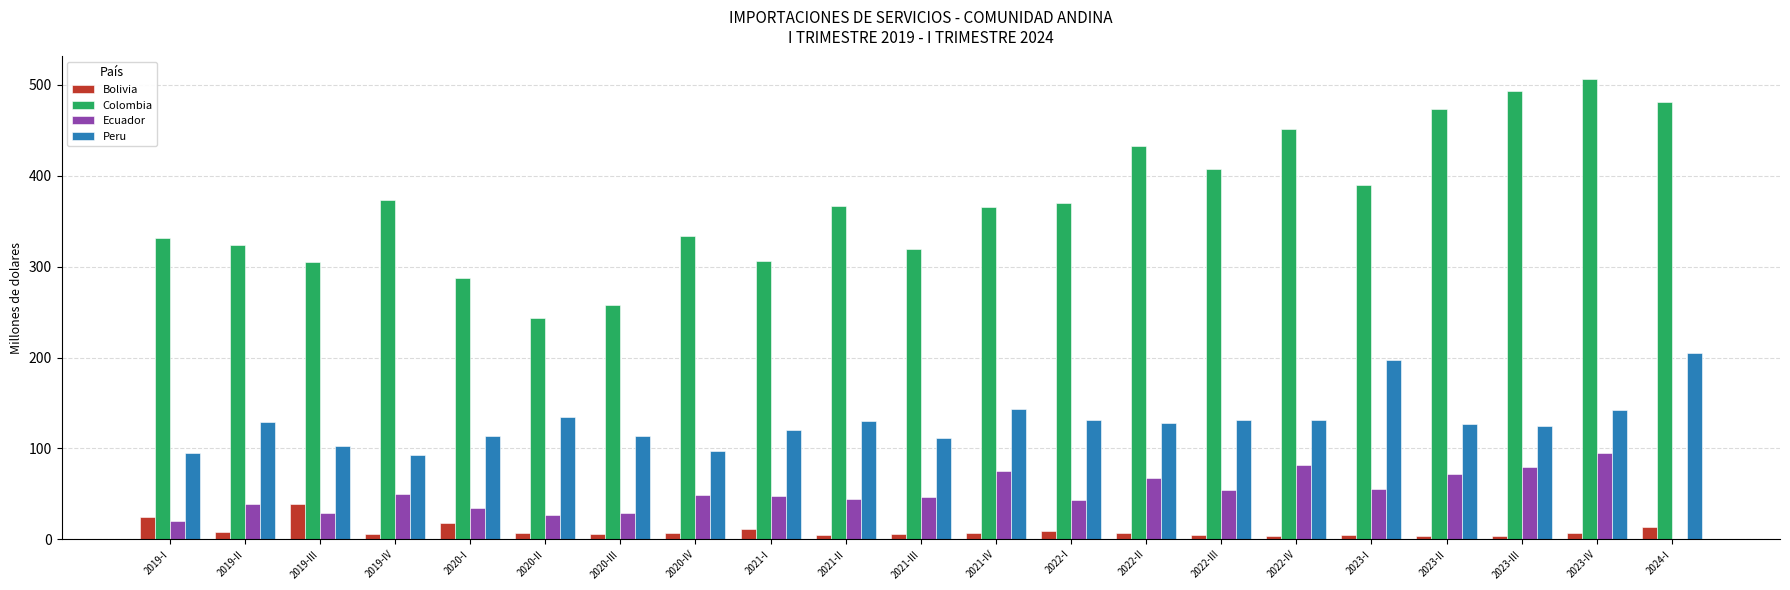

At which category is the sum across all series the highest?

2023-IV